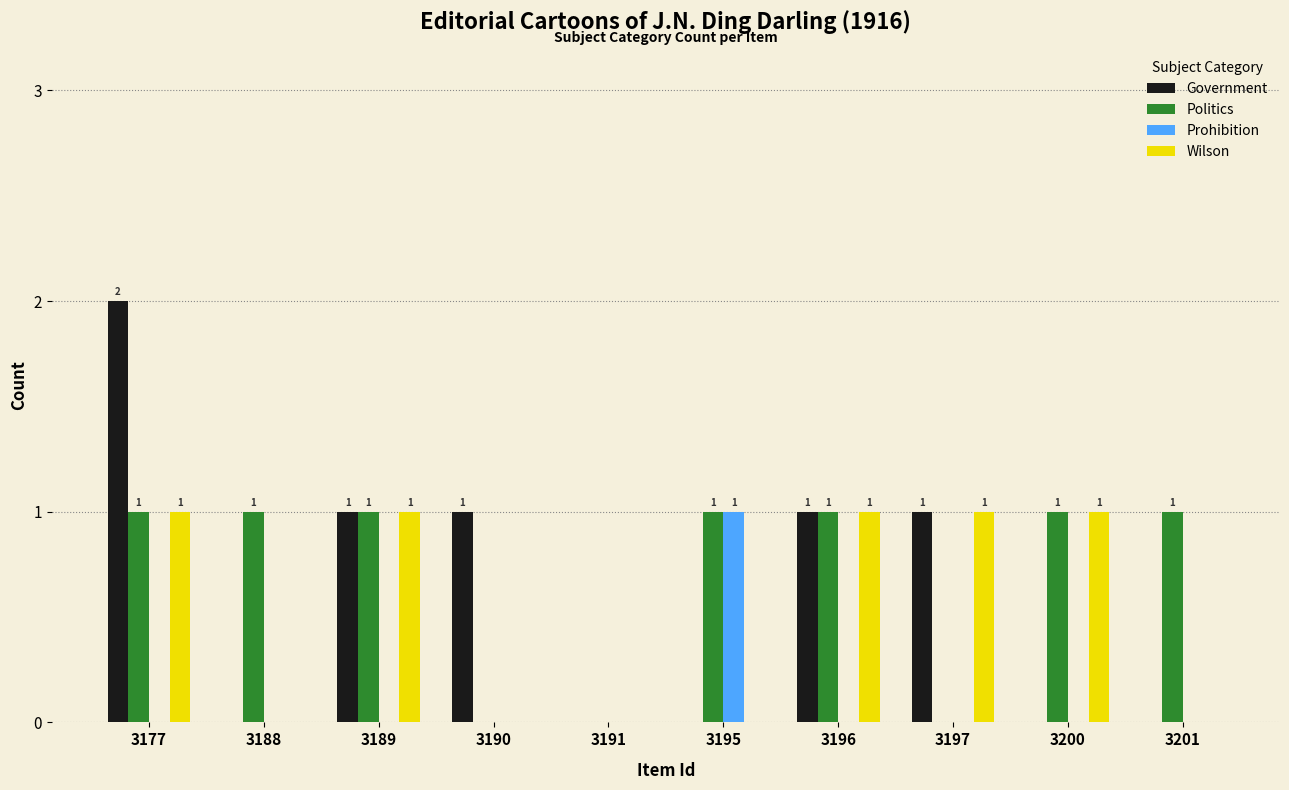

What is the maximum value for Politics?

1